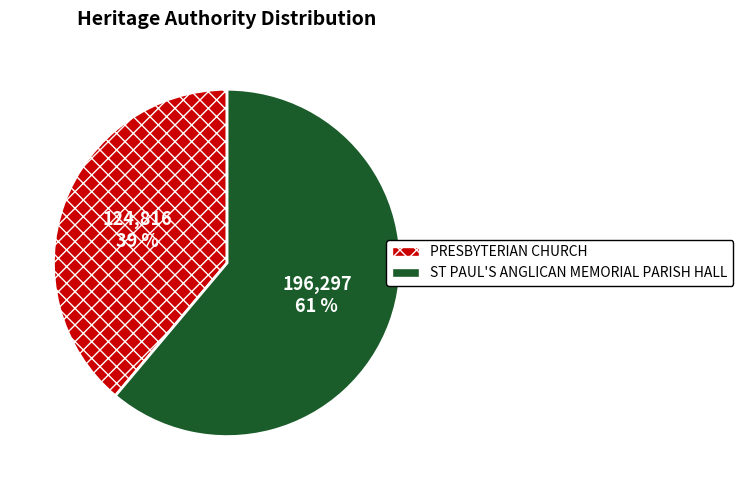

Rank the categories by value from lowest to highest.

PRESBYTERIAN CHURCH, ST PAUL'S ANGLICAN MEMORIAL PARISH HALL